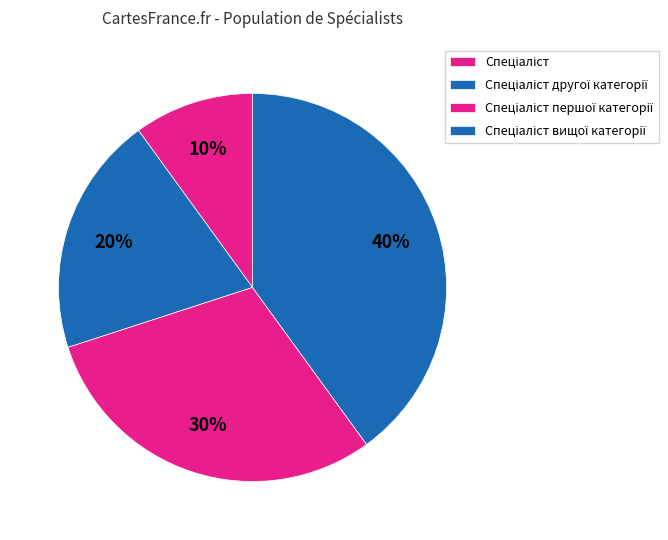

Count the number of slices in the pie.

4